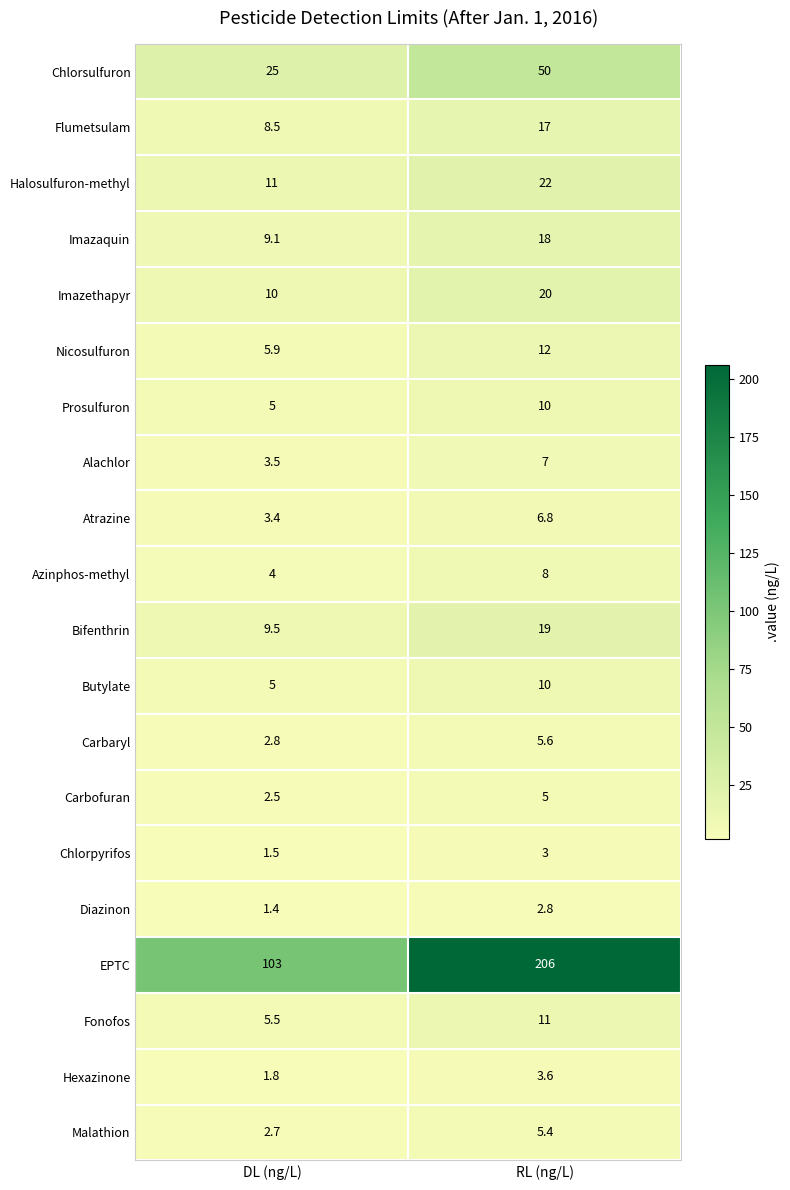

List the labels in order of Fonofos value, largest first.

RL (ng/L), DL (ng/L)